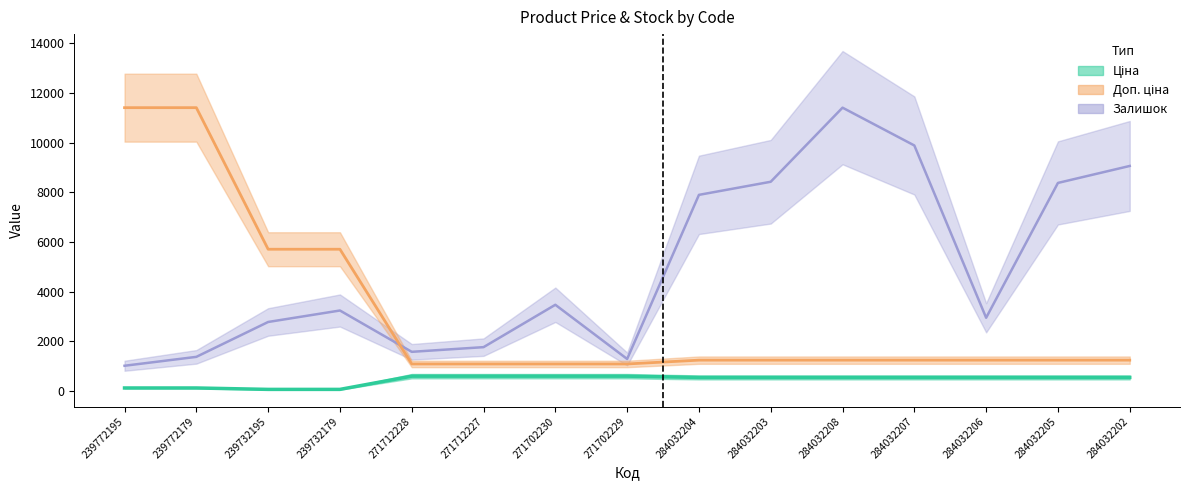

What is the minimum value for Доп. ціна?

1081.7